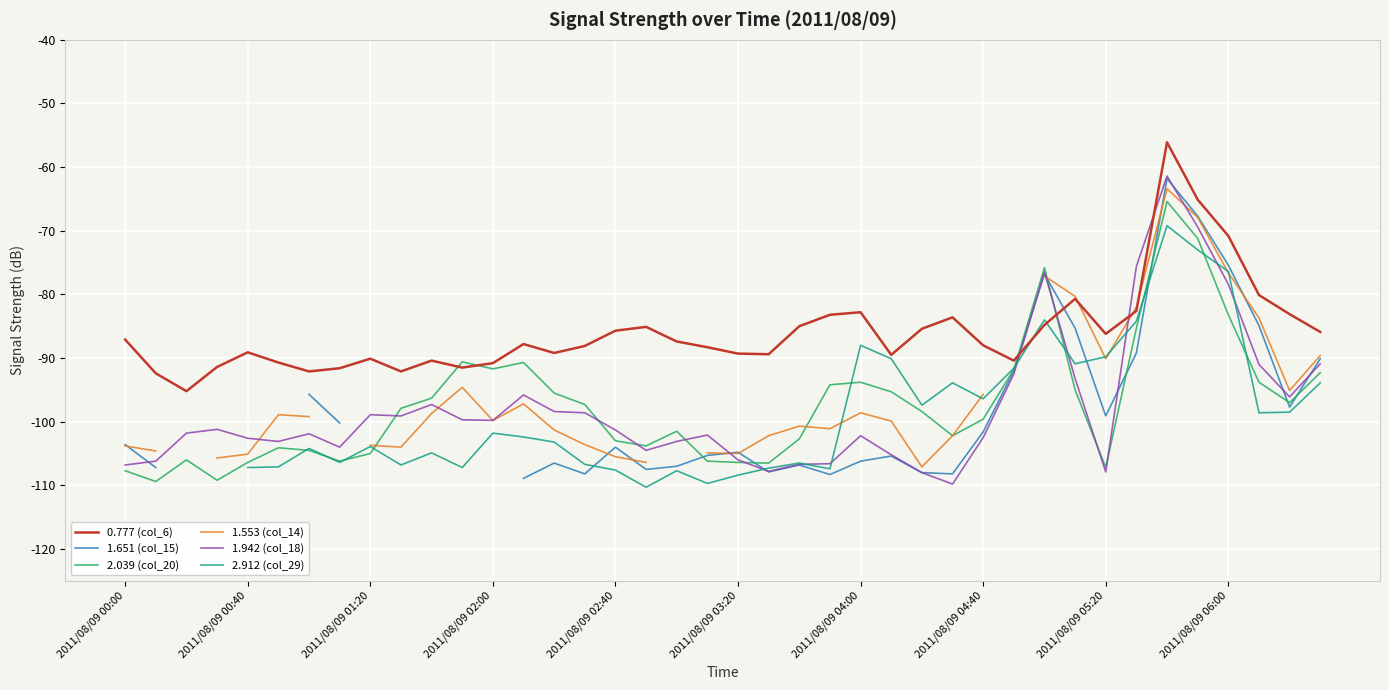

Which series ends up on top after the final intersection of 1.942 (col_18) and 1.651 (col_15)?

1.651 (col_15)